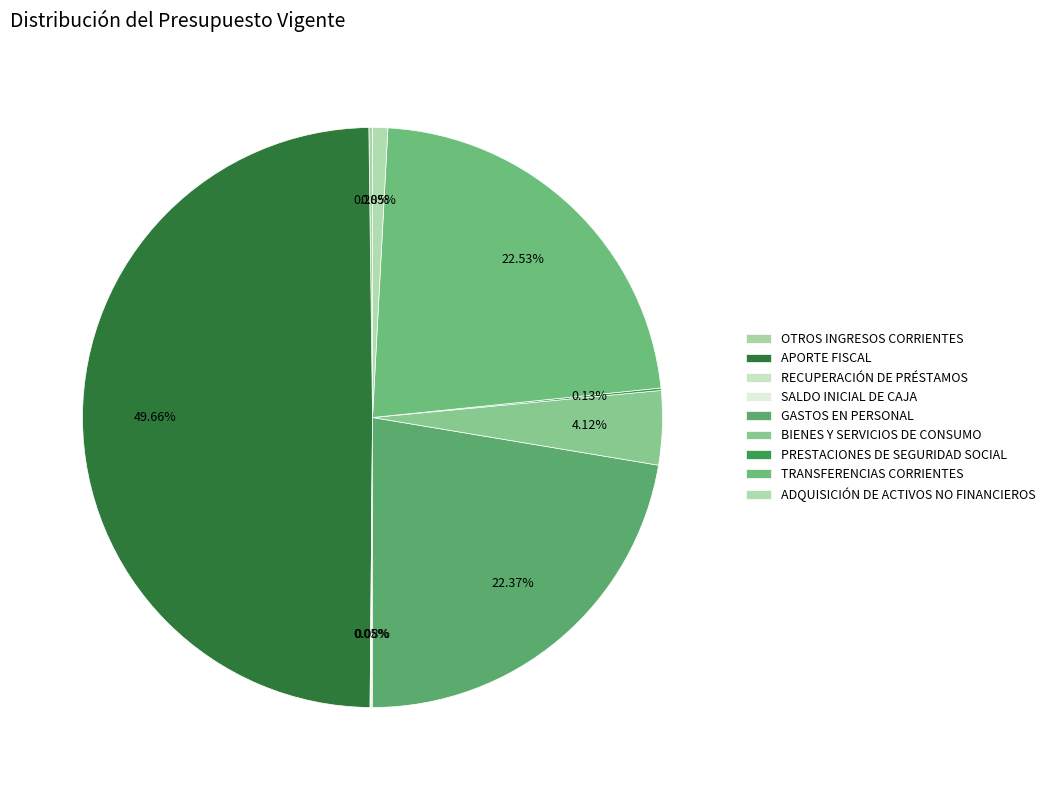

What portion of the pie excludes SALDO INICIAL DE CAJA?

99.9%